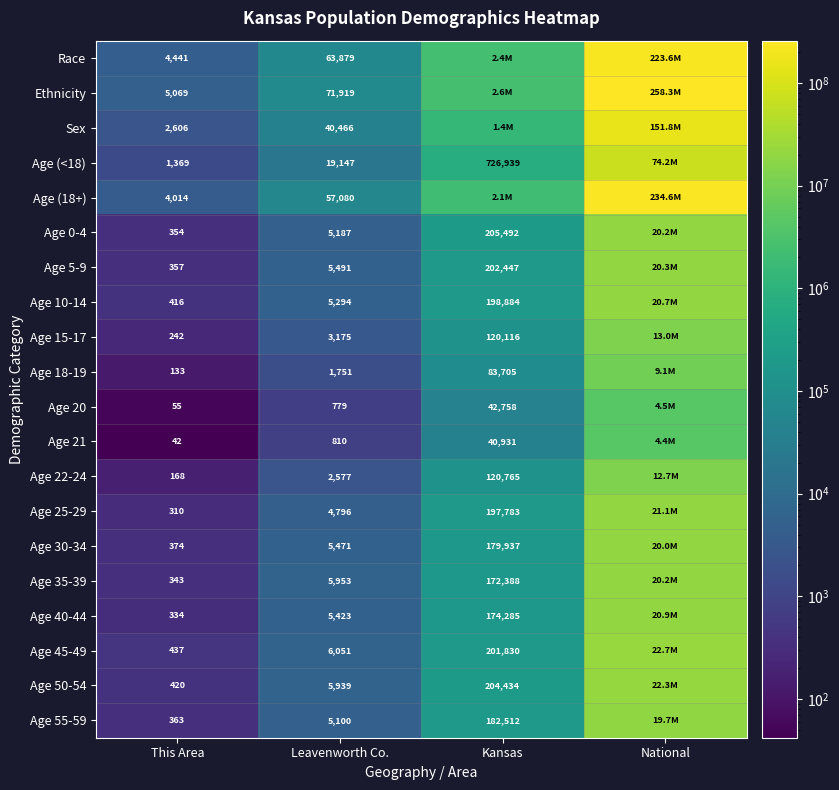

The Age (<18) series shows 19147 at Leavenworth Co.. True or false?

True